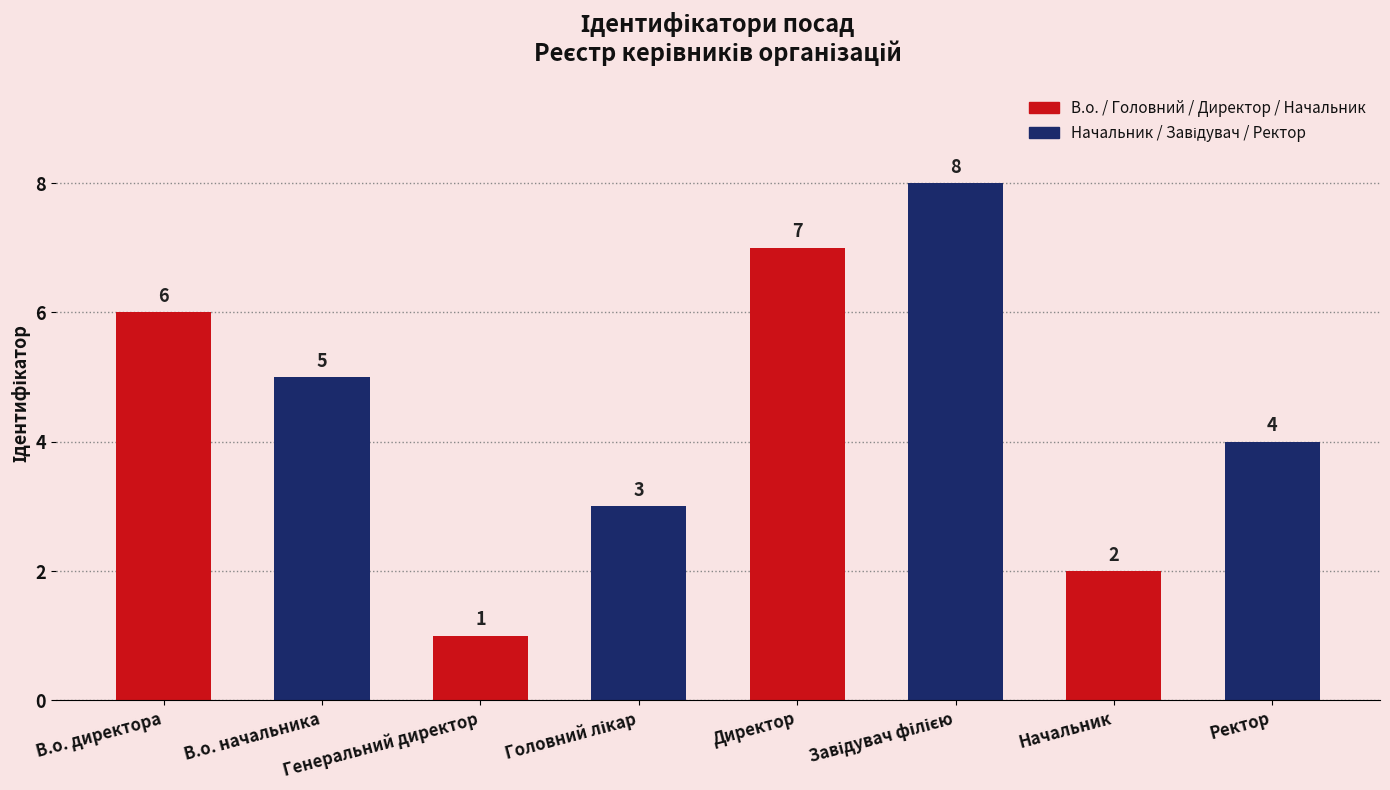

What is the value of the 5th bar from the left?

7